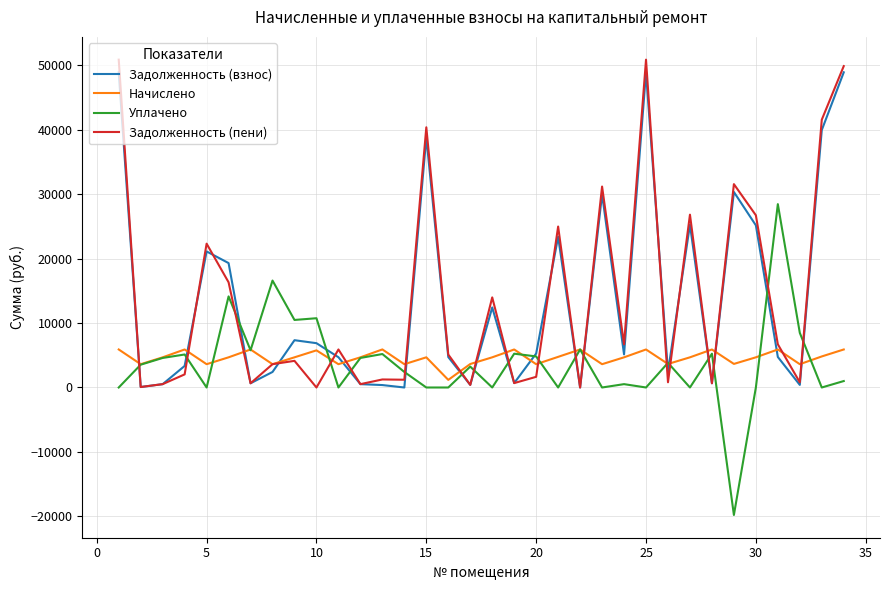

Is this an area chart (filled region under the line)?

No